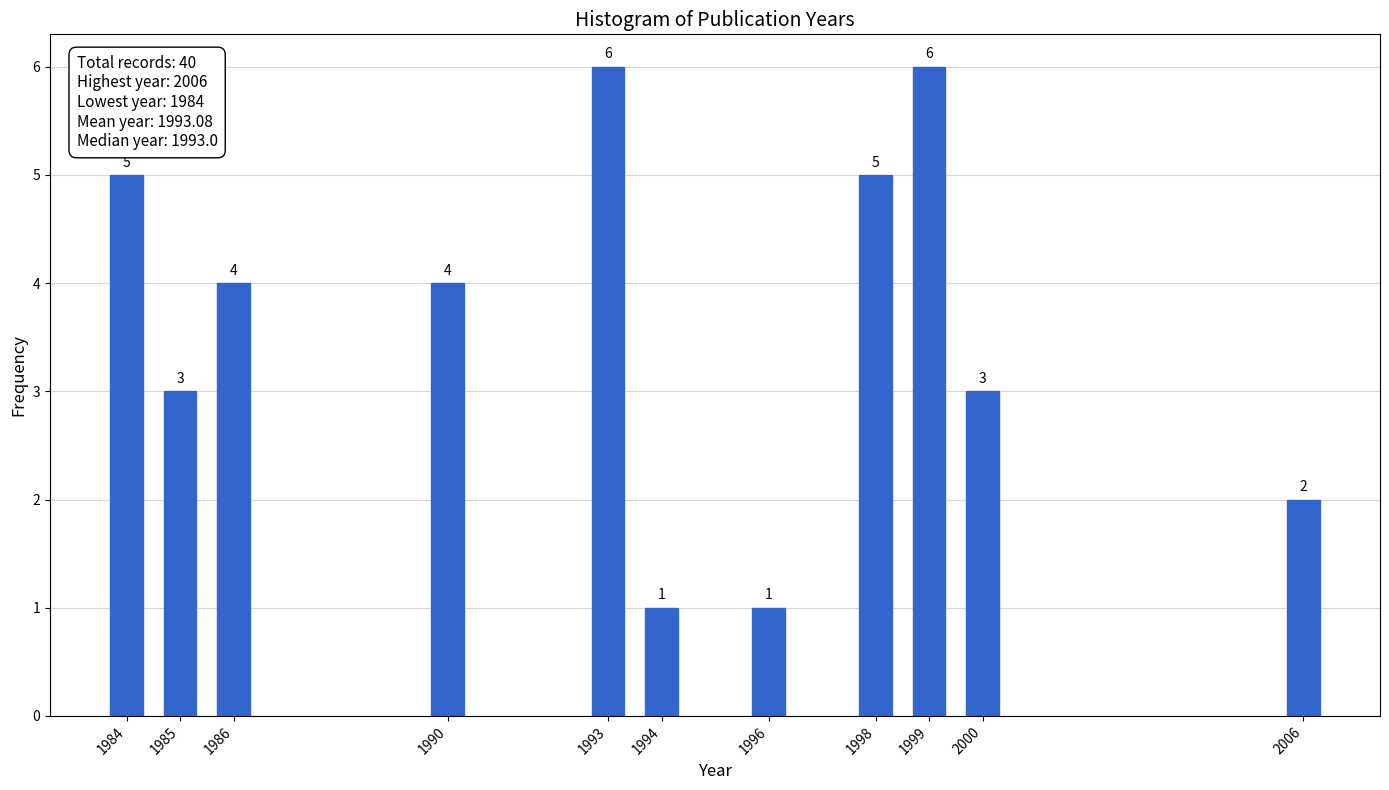

Reading left to right, transcribe all the data shown in this chart.

1984=5	1985=3	1986=4	1990=4	1993=6	1994=1	1996=1	1998=5	1999=6	2000=3	2006=2